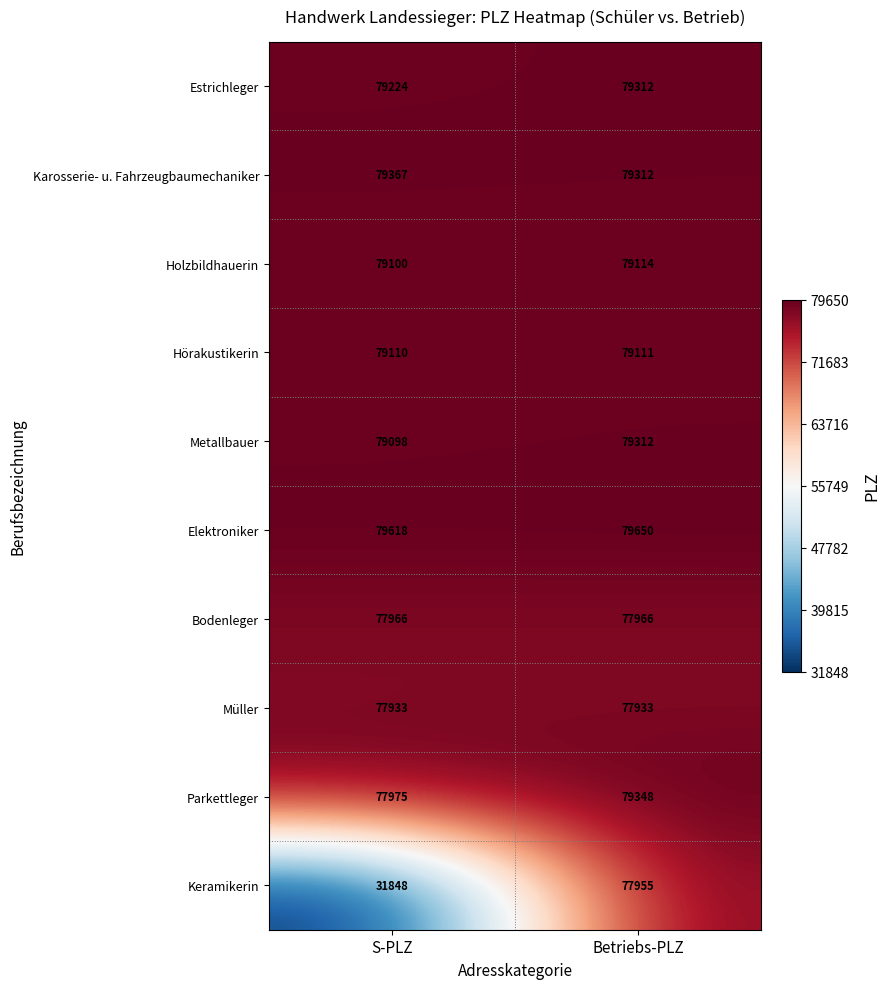

What is the difference between the Keramikerin values at Betriebs-PLZ and S-PLZ?

46107